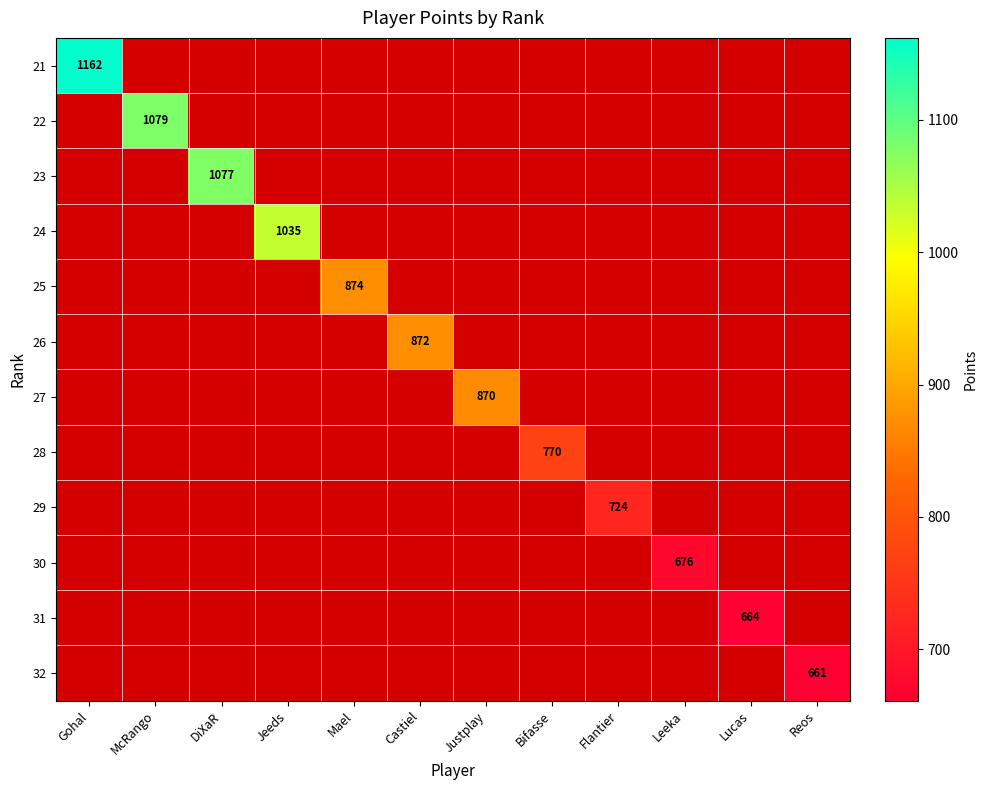

Is it true that 30 equals 136 at Leeka?

False